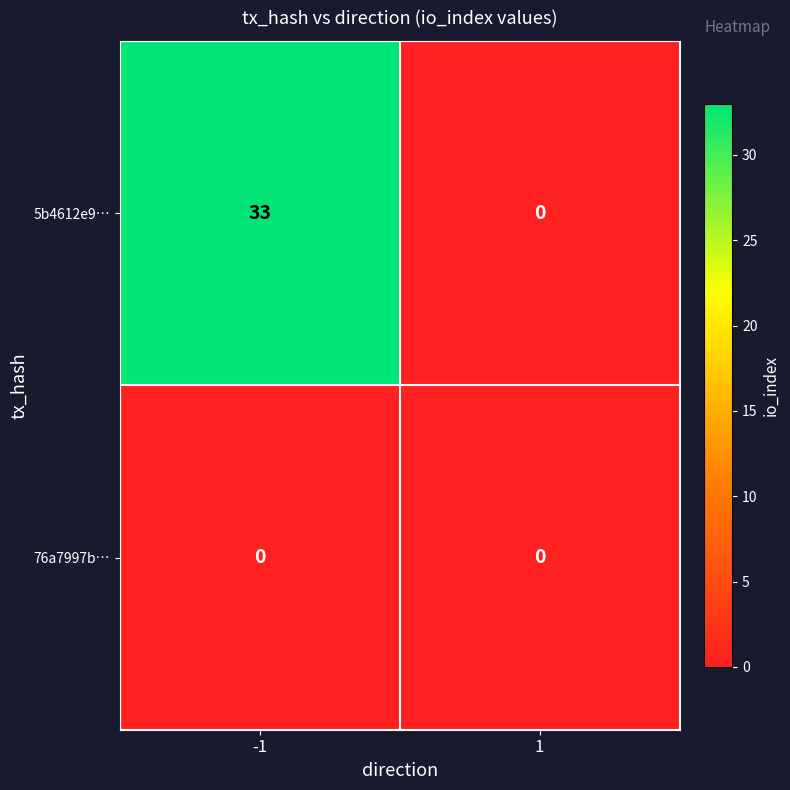

List the series in order of their overall mean, highest first.

5b4612e9…, 76a7997b…